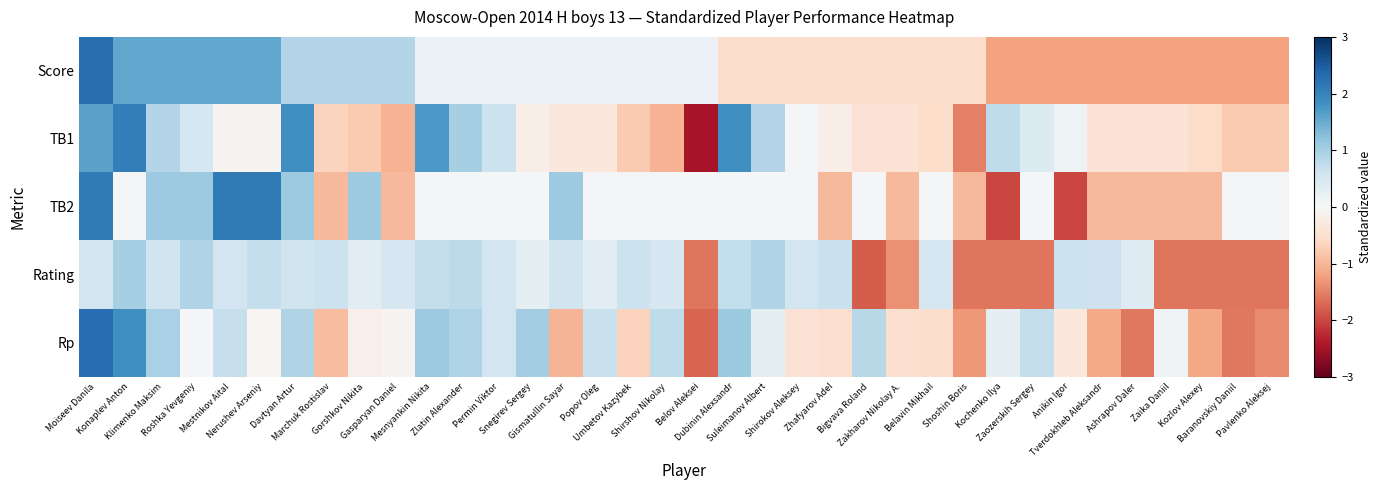

Rank the series by their maximum value, from lowest to highest.

Rating, TB1, TB2, Score, Rp